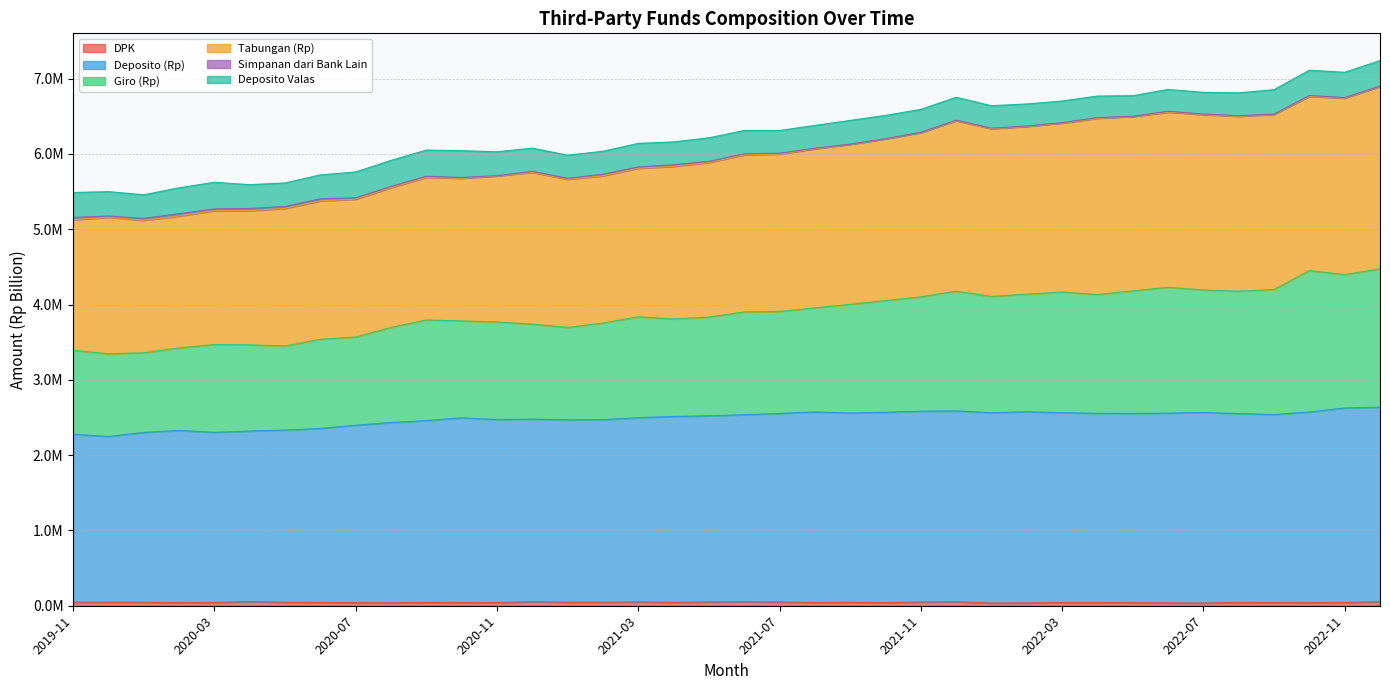

True or false: DPK and Tabungan (Rp) intersect in this chart.

False